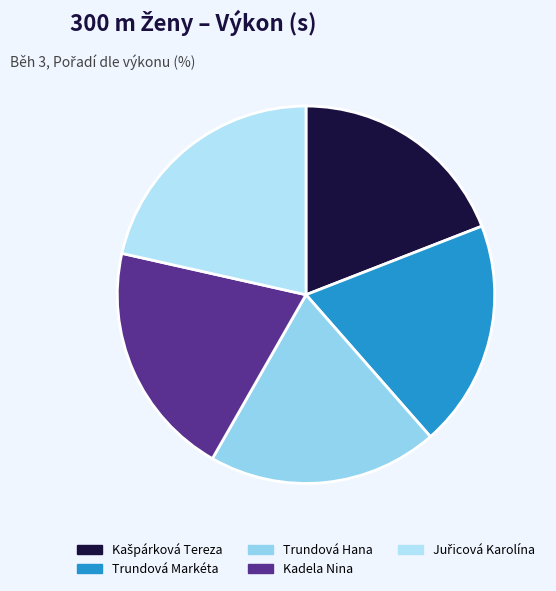

How many segments does this pie chart have?

5